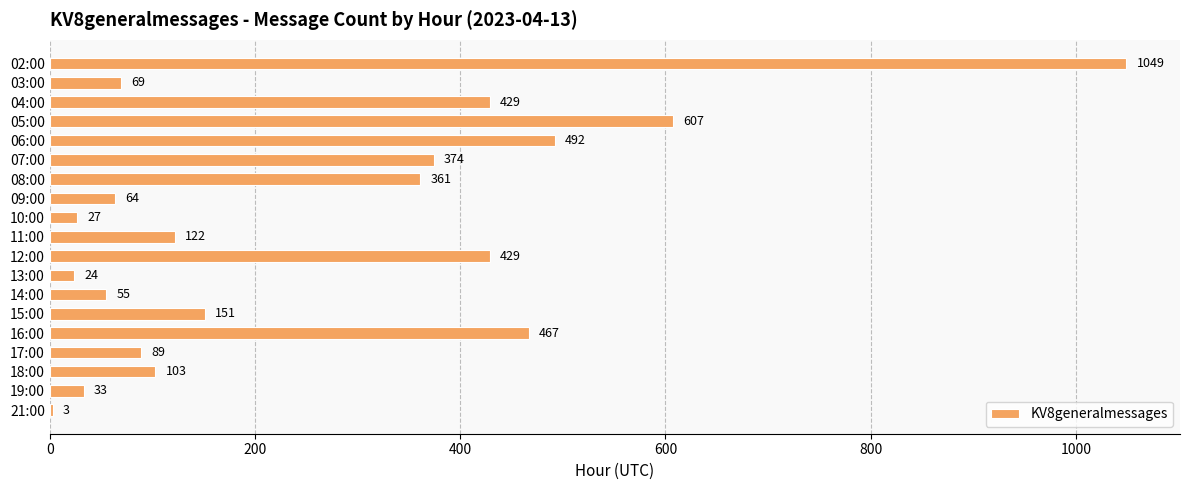

Reading top to bottom, list all the values displayed in this chart.

02:00=1049	03:00=69	04:00=429	05:00=607	06:00=492	07:00=374	08:00=361	09:00=64	10:00=27	11:00=122	12:00=429	13:00=24	14:00=55	15:00=151	16:00=467	17:00=89	18:00=103	19:00=33	21:00=3